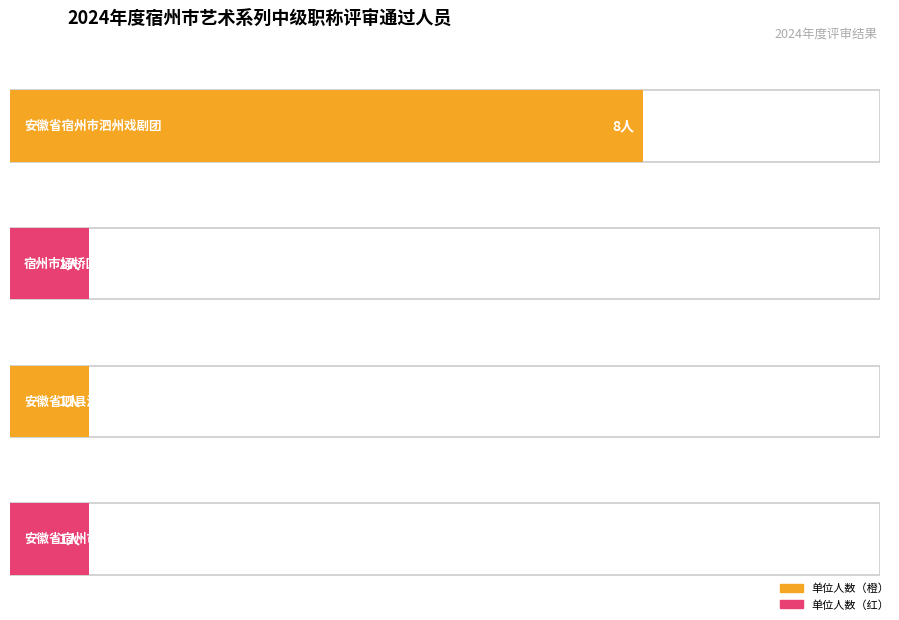

List the labels in order of value, smallest first.

宿州市埇桥区文化馆, 安徽省泗县泗州戏演艺有限公司, 安徽省宿州市梆子剧团, 安徽省宿州市泗州戏剧团